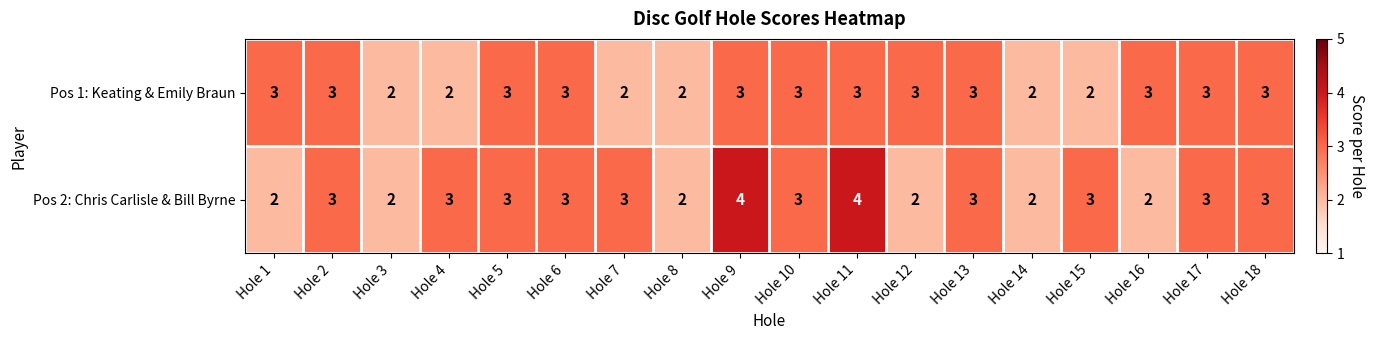

Read the Pos 2: Chris Carlisle & Bill Byrne value at Hole 18.

3